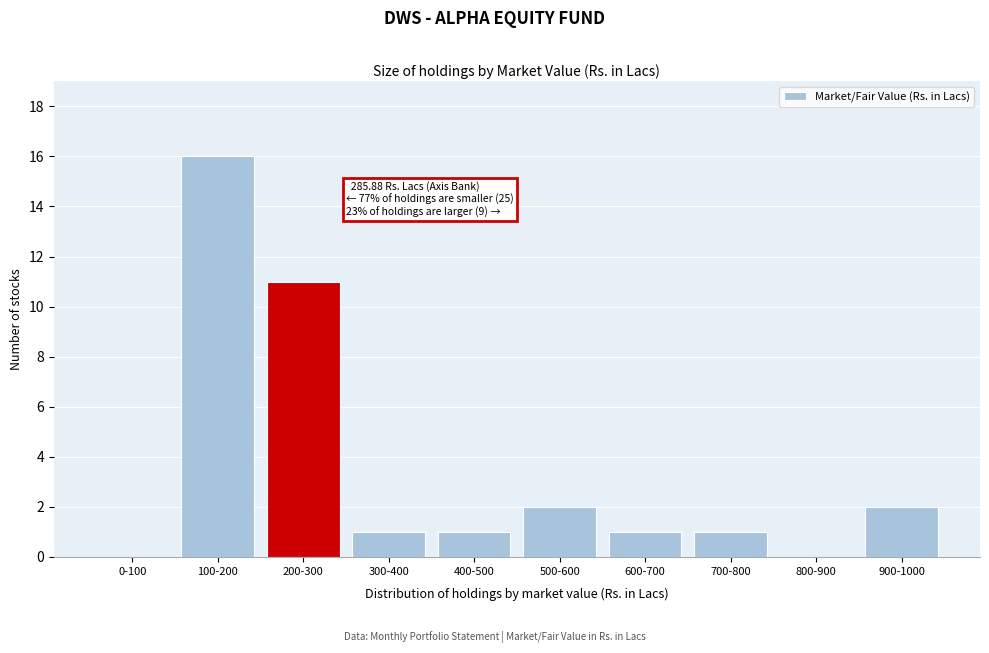

Reading left to right, what are all the values shown in this chart?

0-100=0	100-200=16	200-300=11	300-400=1	400-500=1	500-600=2	600-700=1	700-800=1	800-900=0	900-1000=2